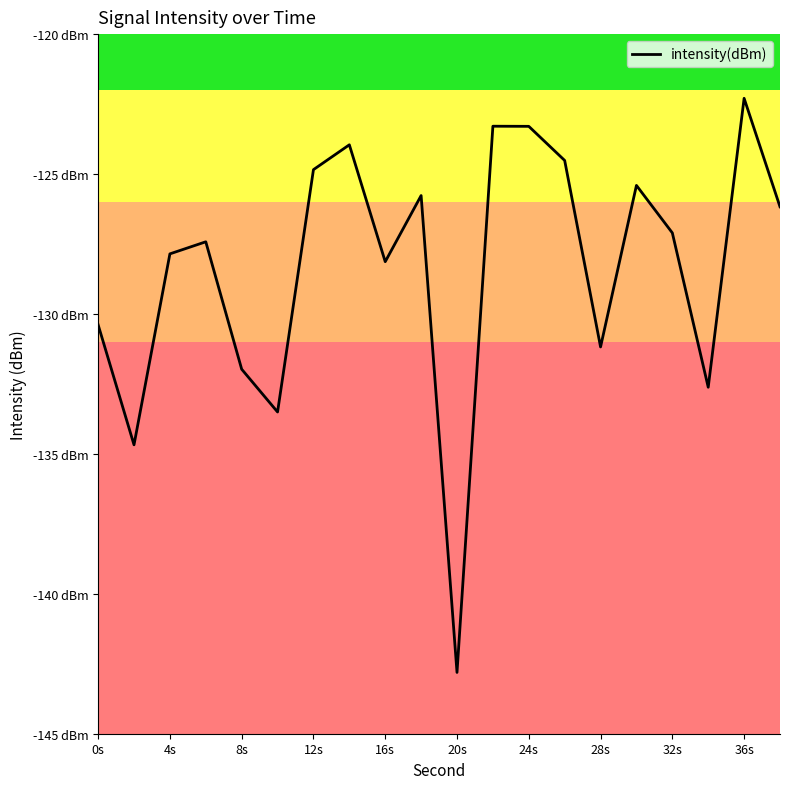

What is the difference between the maximum and second lowest values?

12.4